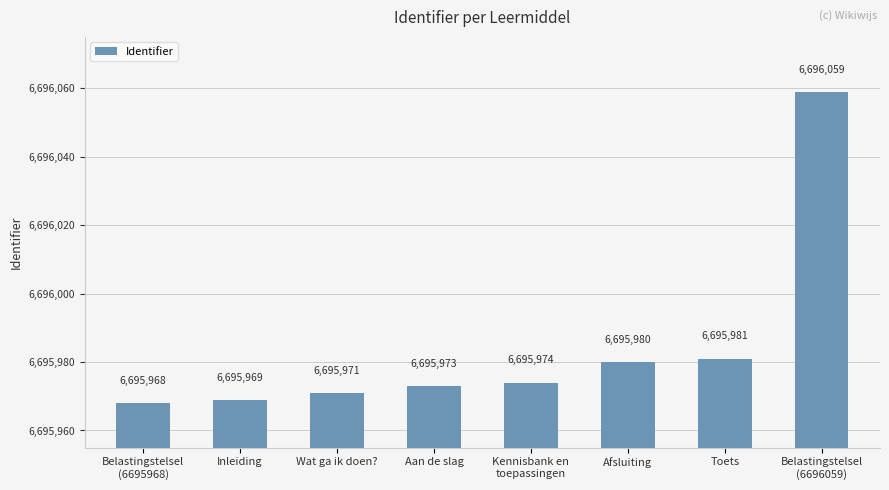

List the labels in order of value, largest first.

Belastingstelsel
(6696059), Toets, Afsluiting, Kennisbank en
toepassingen, Aan de slag, Wat ga ik doen?, Inleiding, Belastingstelsel
(6695968)